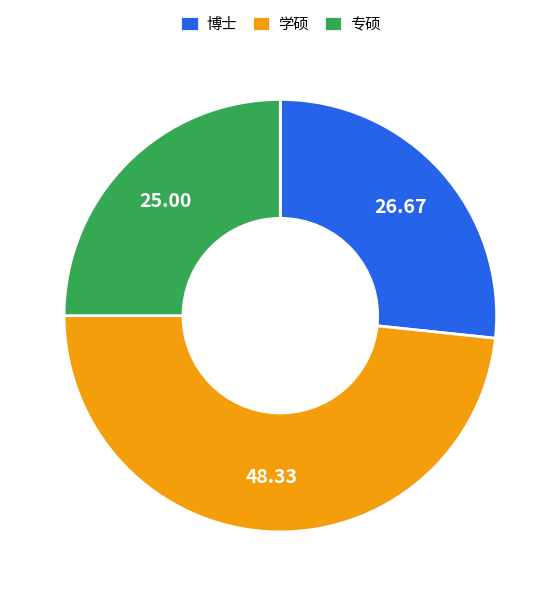

What is the largest slice in the pie chart?

学硕